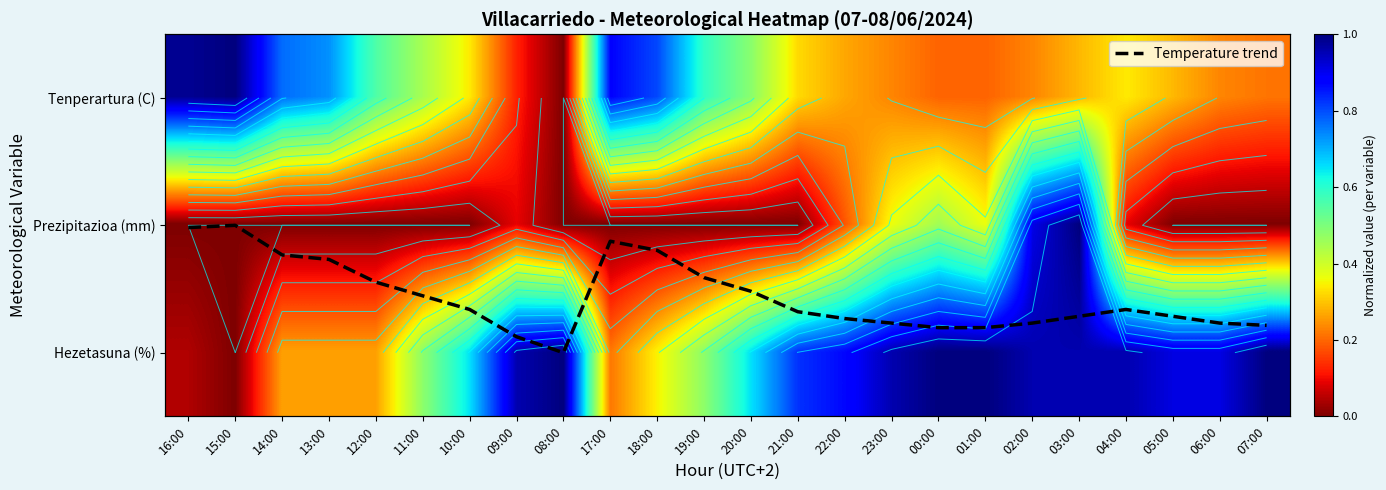

What is the difference between the Hezetasuna (%) values at 17:00 and 06:00?

0.7